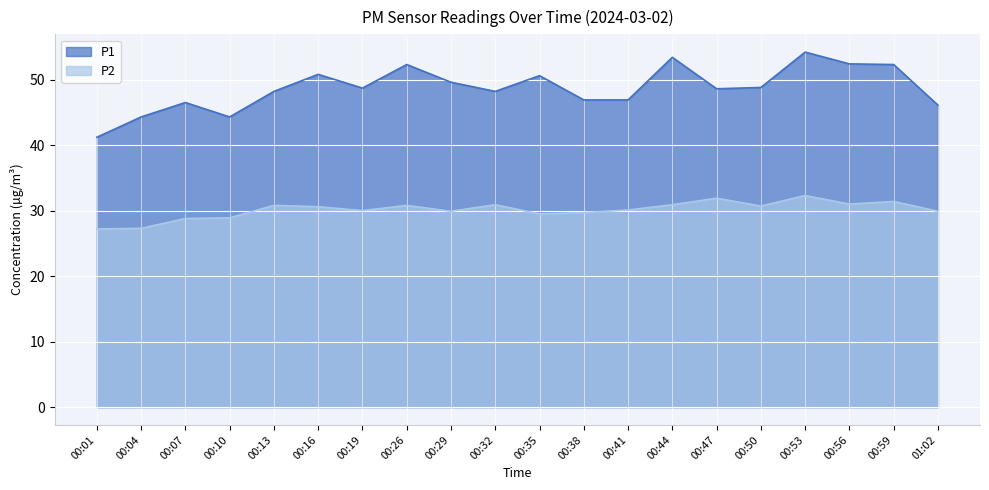

What is the difference between the highest and lowest values at 00:19?

18.7